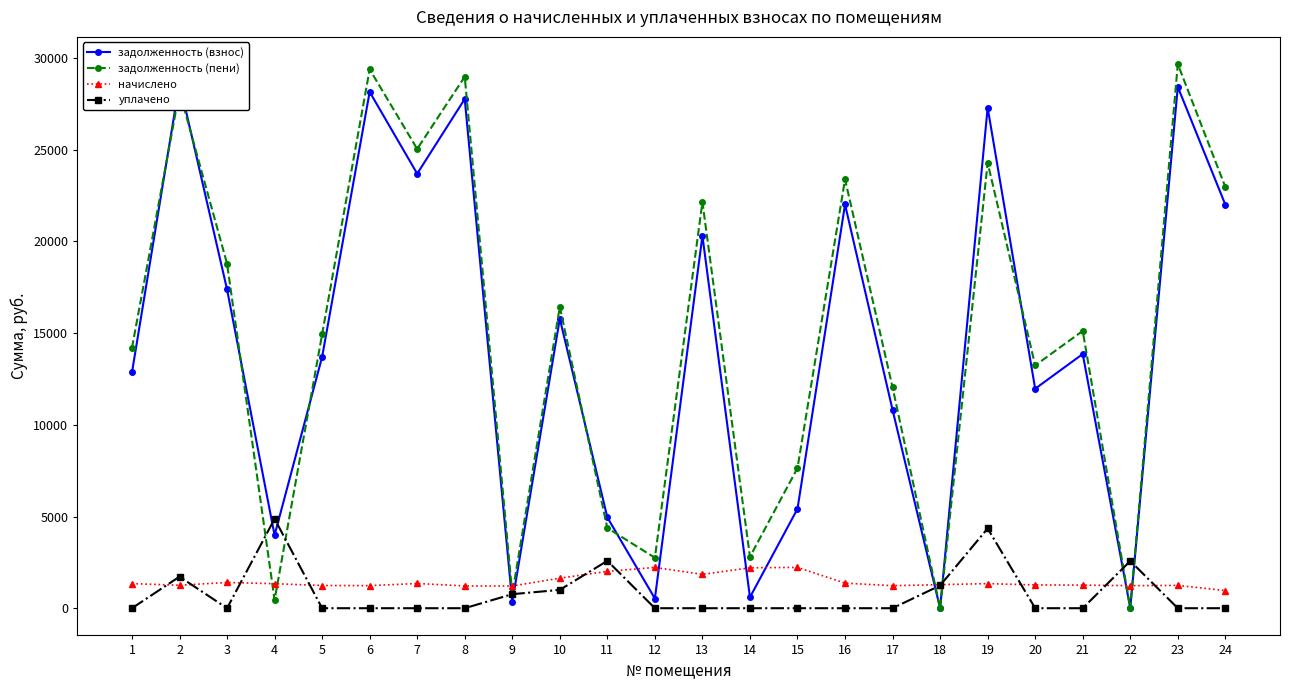

What is the sum of all начислено values?

34912.8